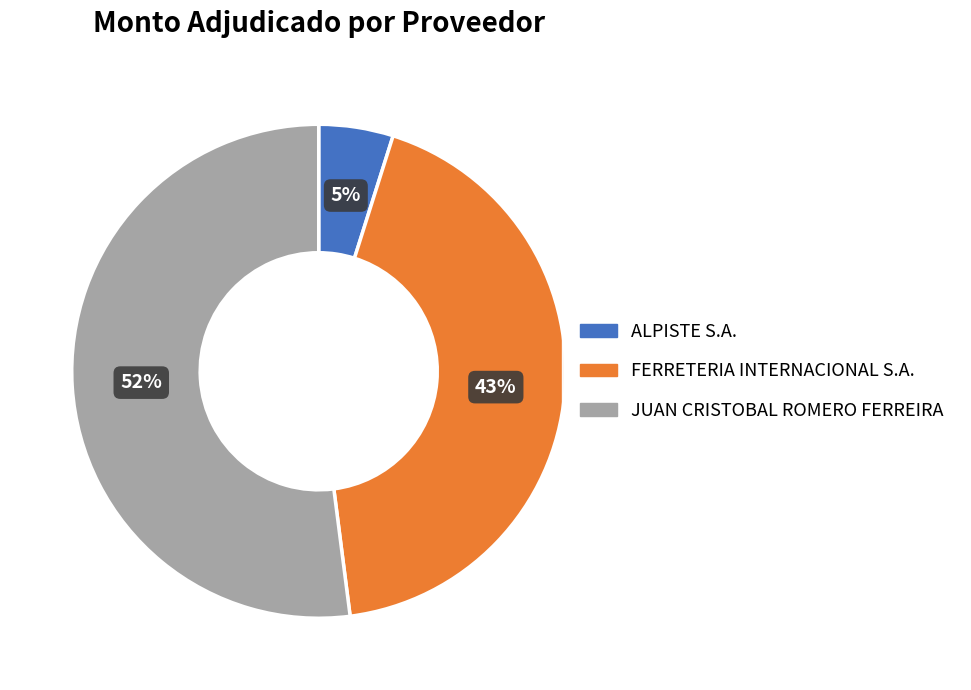

What is the ratio of the value at JUAN CRISTOBAL ROMERO FERREIRA to the value at FERRETERIA INTERNACIONAL S.A.?

1.2